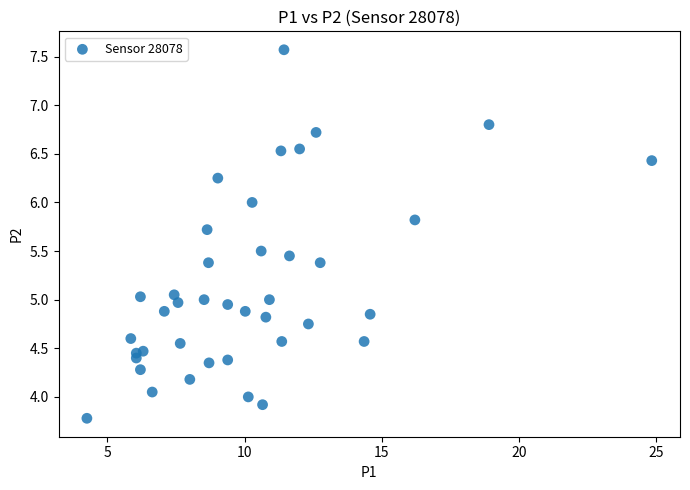

What is the range of Y values (max minus min)?

3.8